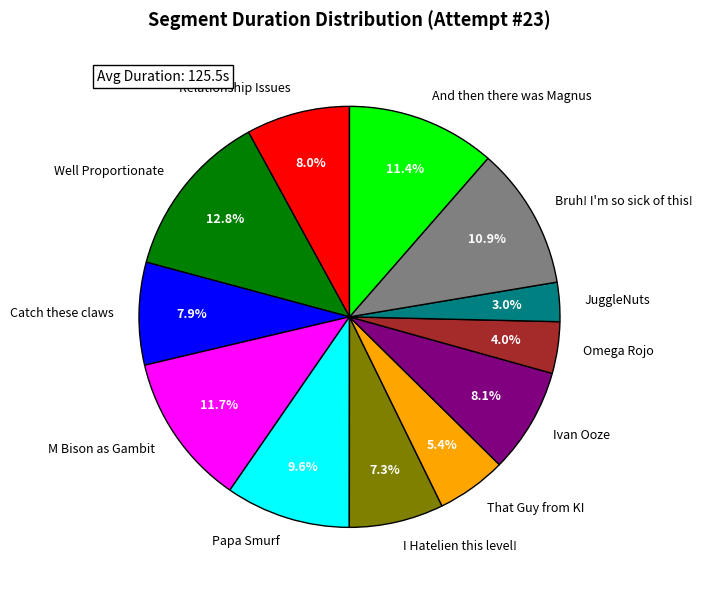

Between I Hatelien this level! and Relationship Issues, which is larger?

Relationship Issues